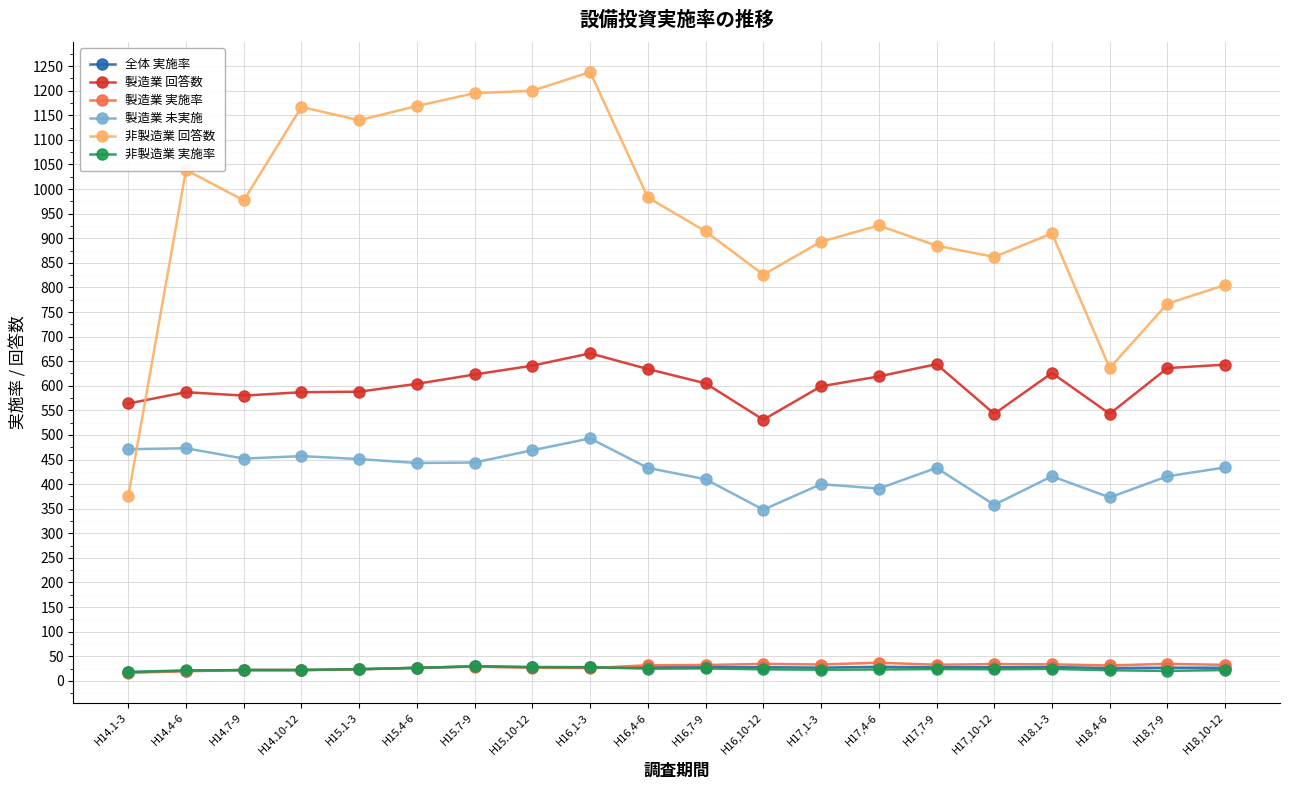

Which series has the largest range (max minus min)?

非製造業 回答数